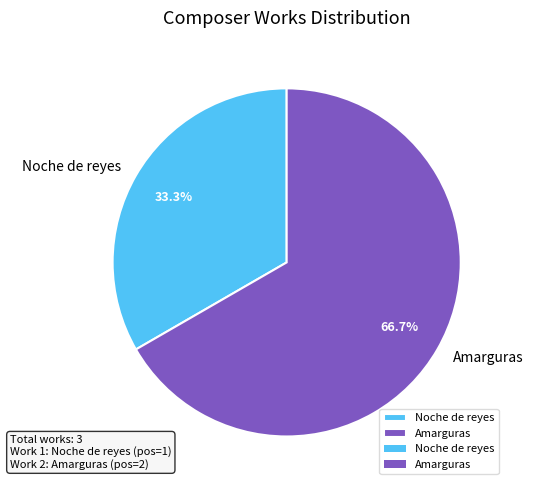

The Noche de reyes slice represents 19% of the pie. True or false?

False